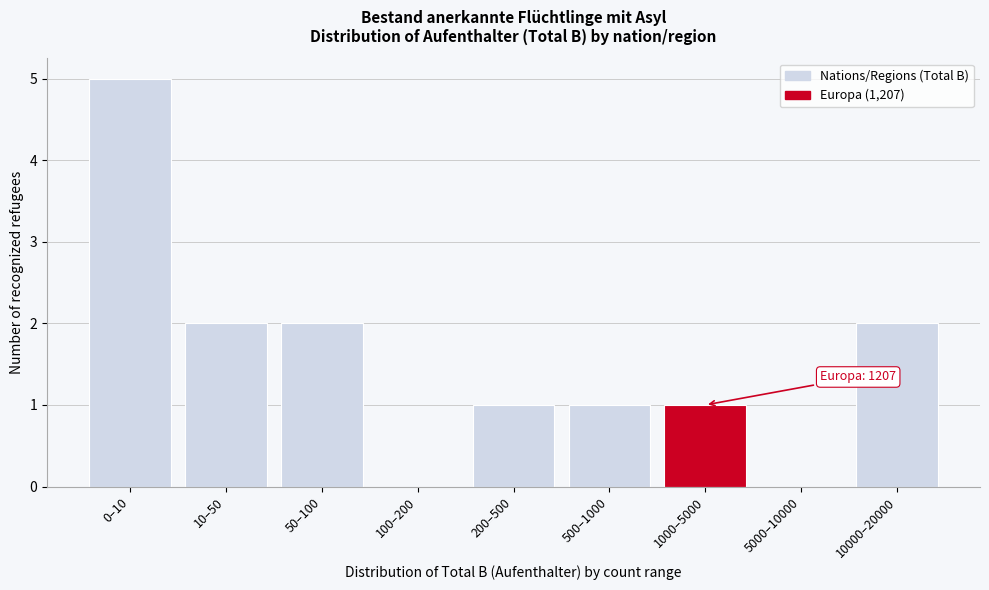

Reading right to left, transcribe all the data shown in this chart.

10000–20000=2	5000–10000=0	1000–5000=1	500–1000=1	200–500=1	100–200=0	50–100=2	10–50=2	0–10=5